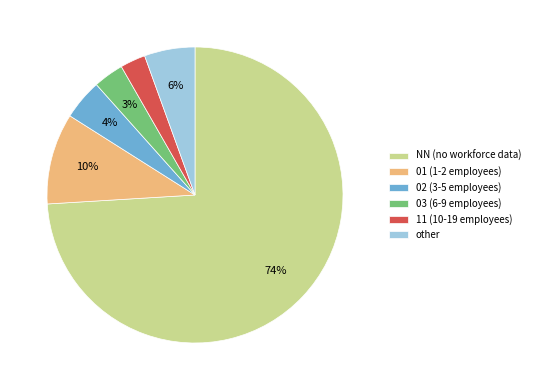

What is the largest slice in the pie chart?

NN